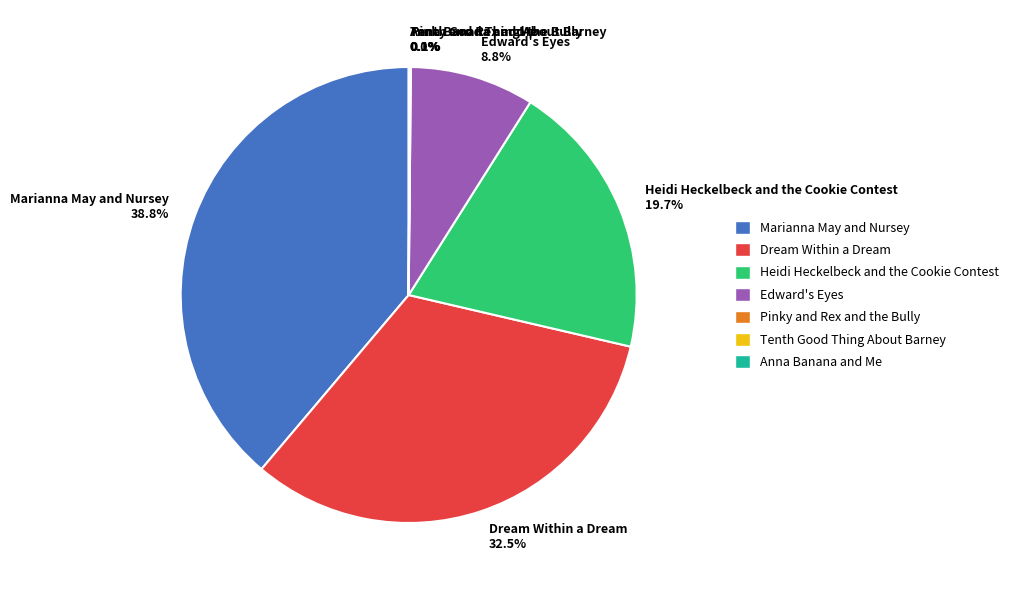

How much of the chart is everything except Heidi Heckelbeck and the Cookie Contest?

80.3%